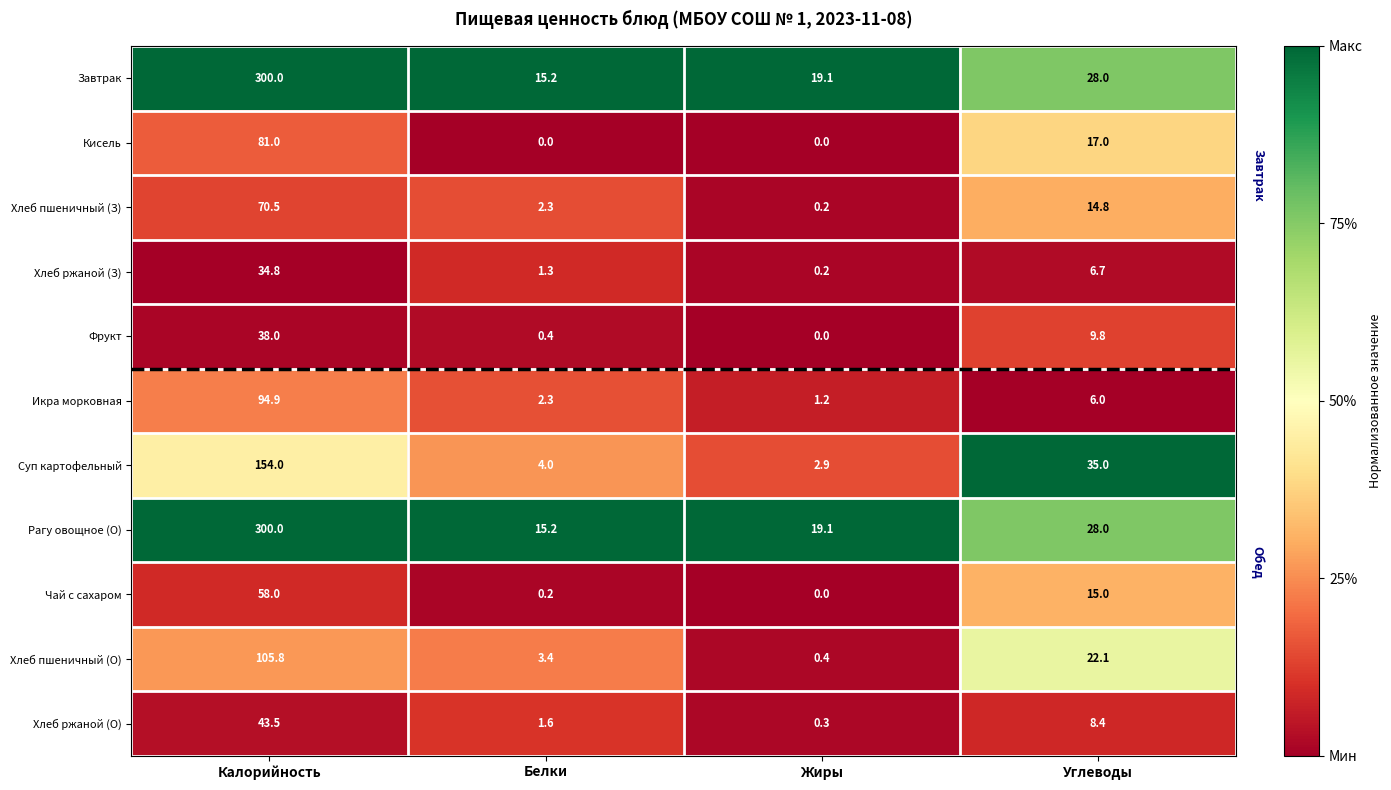

Rank the categories by Хлеб ржаной (О) value from lowest to highest.

Жиры, Белки, Углеводы, Калорийность